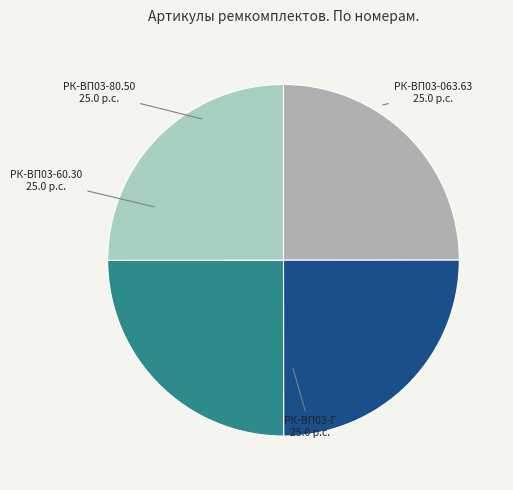

Does any single category account for the majority?

No